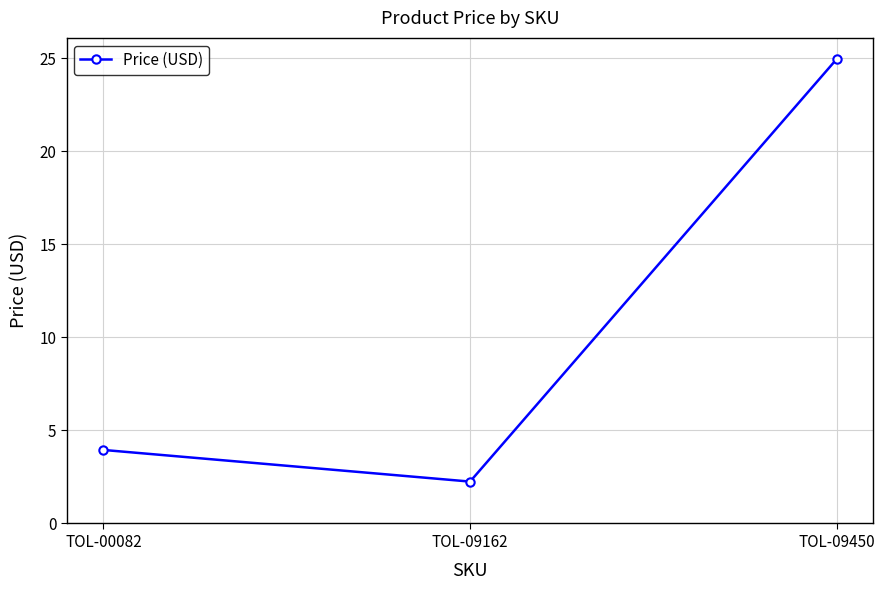

Which label corresponds to the largest value in the chart?

TOL-09450